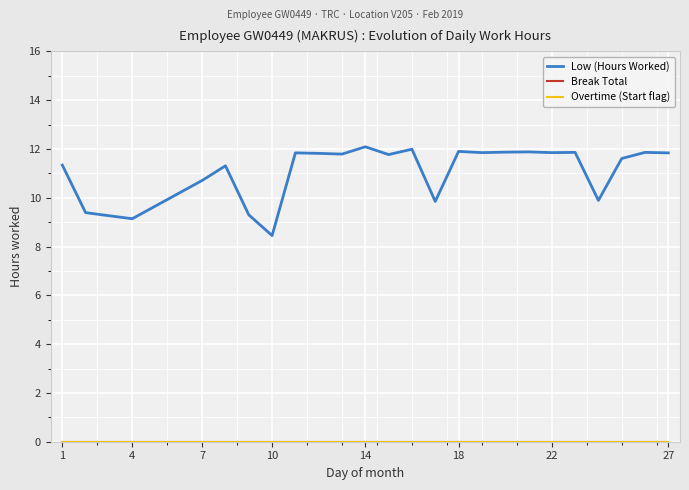

Does the chart display data point markers on the line(s)?

No